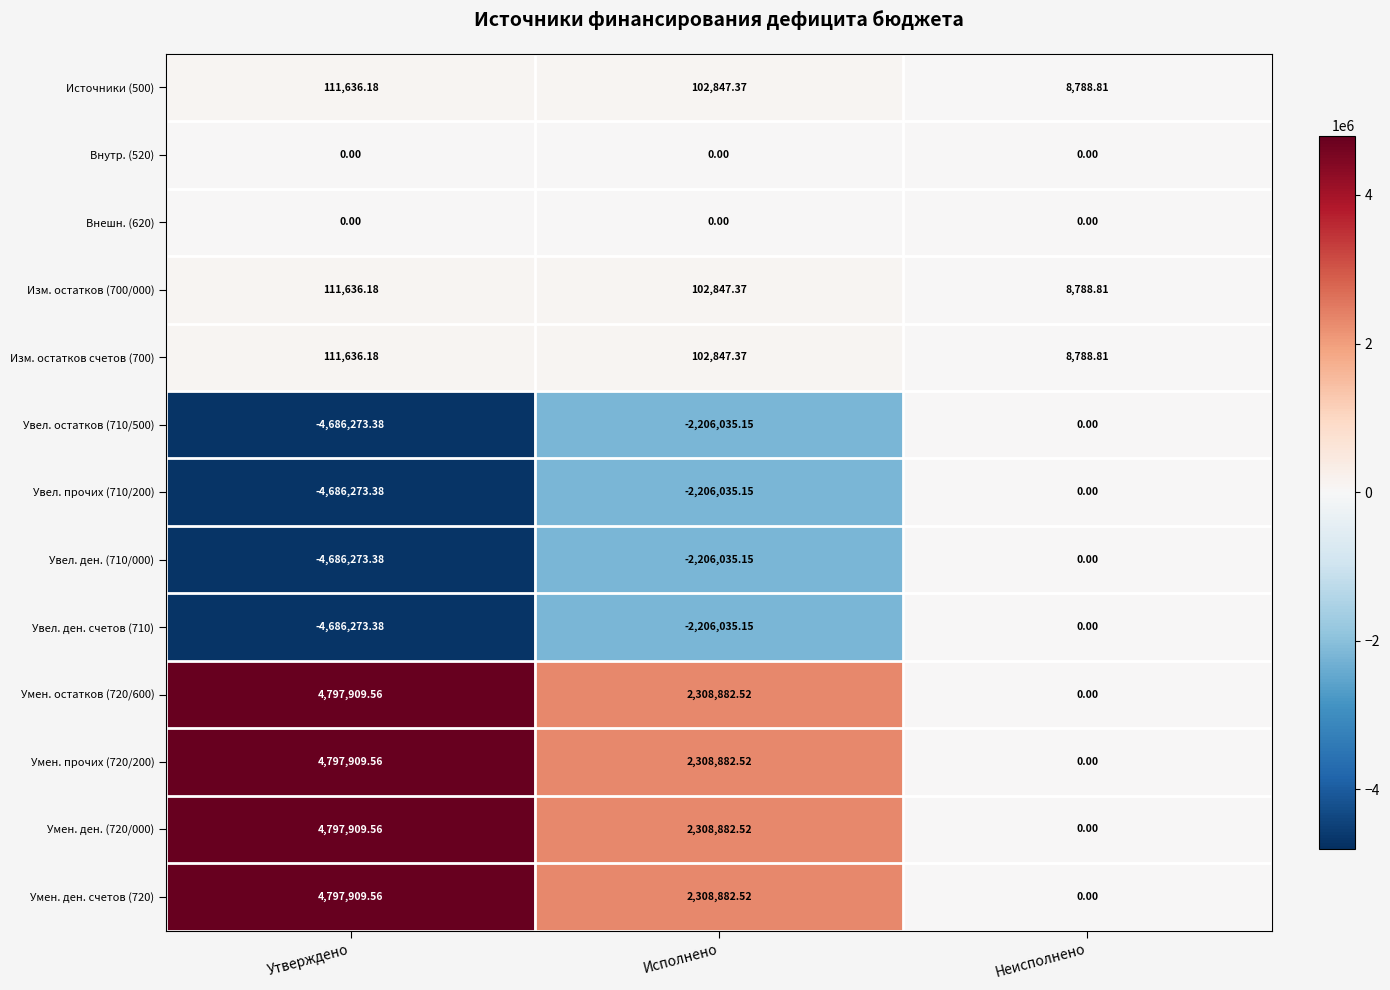

Where is Увел. остатков (710/500) nearest to the value -2343136?

Исполнено